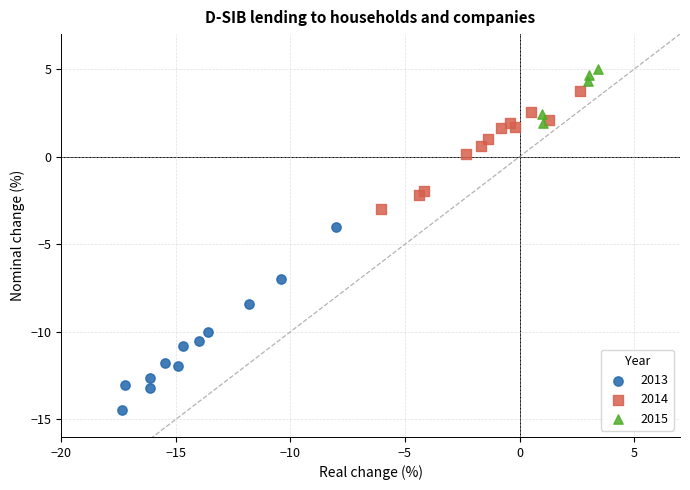

Which series contains the highest Y value?

2015